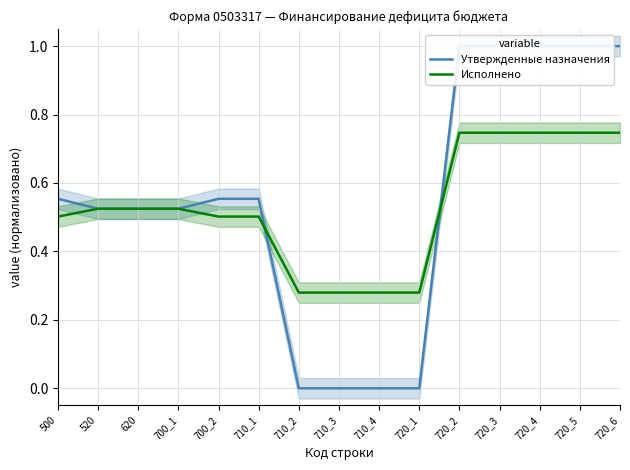

Which series has the largest total across all categories?

Утвержденные назначения